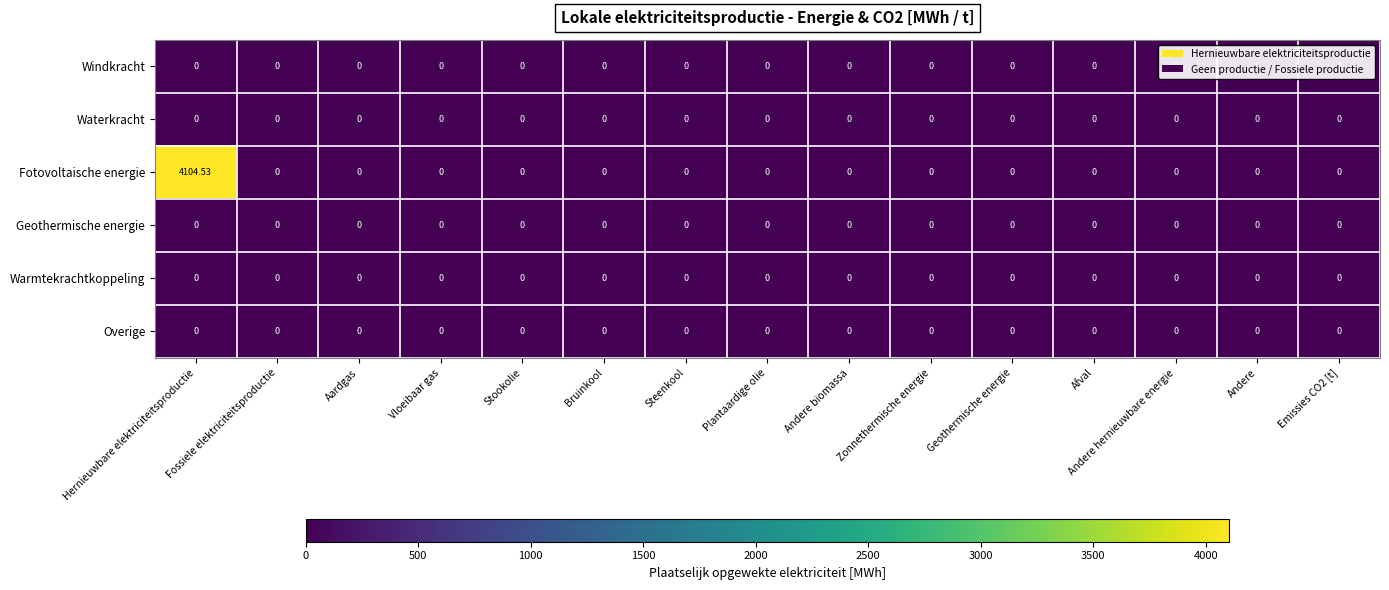

At which category does the chart reach its peak across all series?

Hernieuwbare elektriciteitsproductie